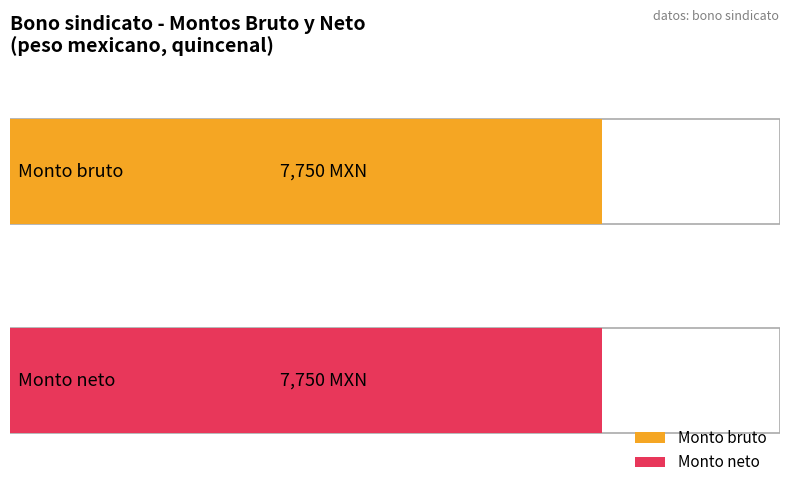

The value of Monto neto de los bonos at ID 8 is -1503. True or false?

False